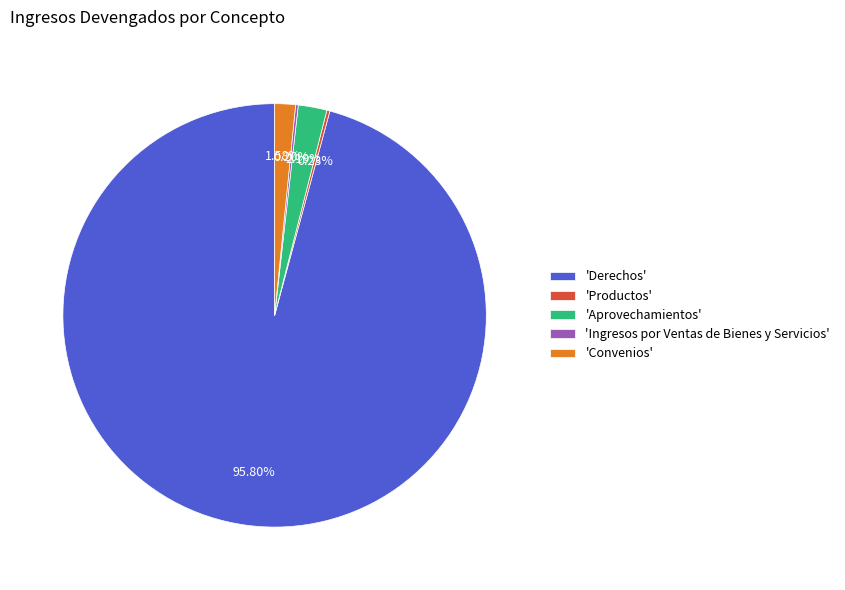

To the nearest percent, what is the difference between the largest and smallest slice percentages?

96%